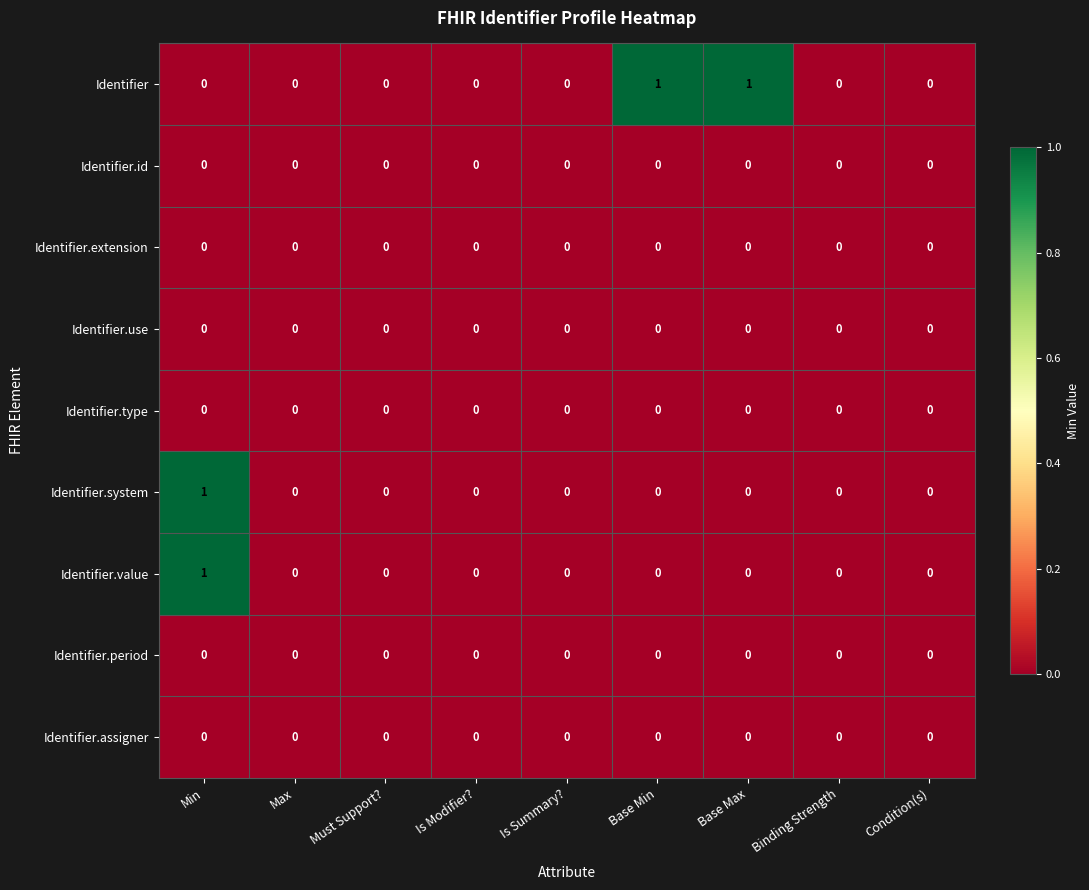

The Identifier series shows 0 at Is Summary?. True or false?

True